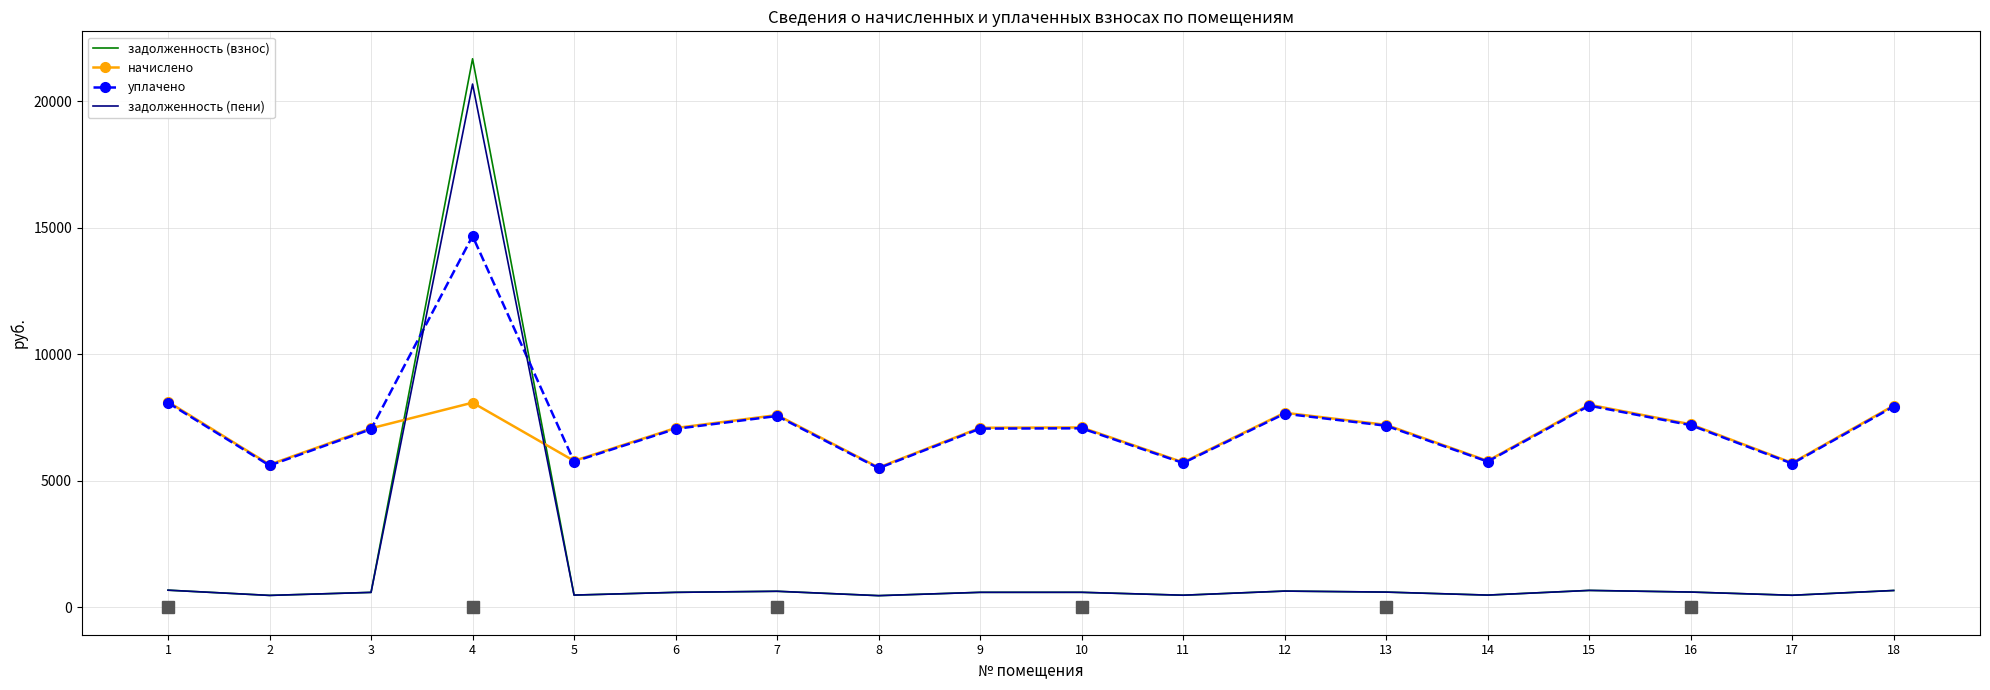

Rank the series by their maximum value, from lowest to highest.

начислено, уплачено, задолженность (пени), задолженность (взнос)